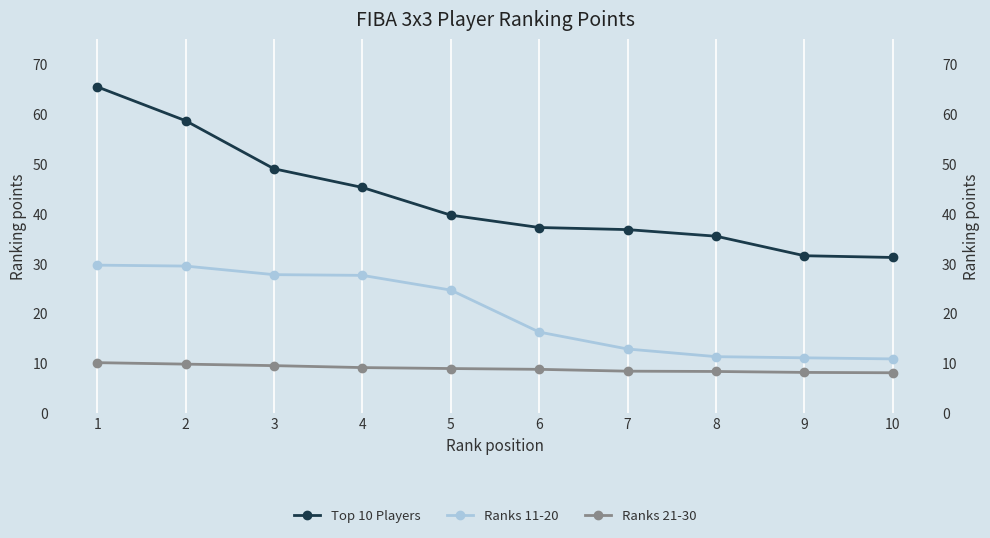

What is the spread (max minus min) of values at 3?

39.5